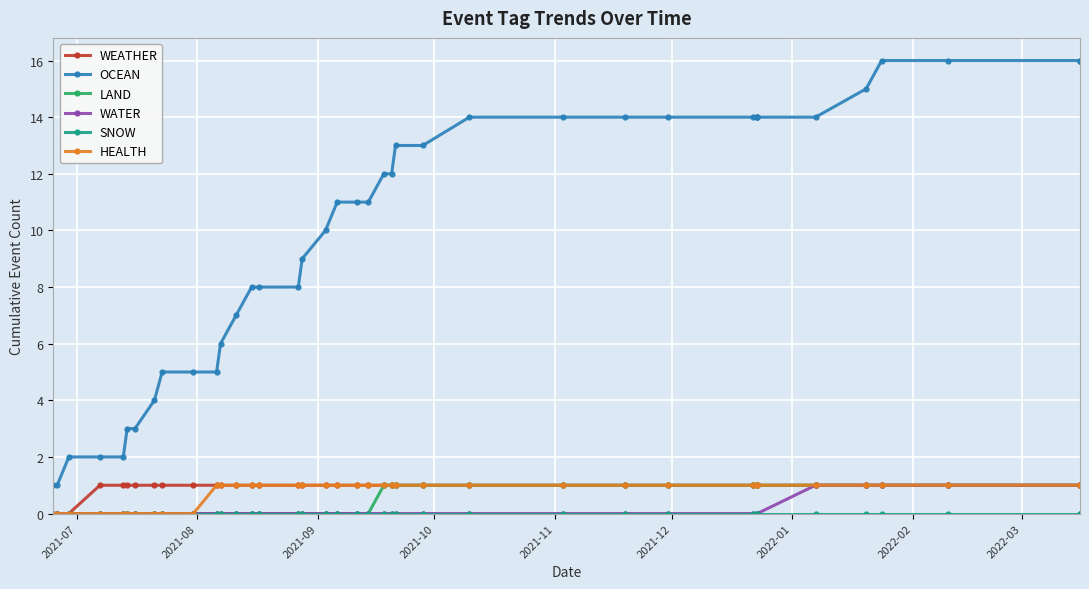

True or false: SNOW and LAND intersect in this chart.

False